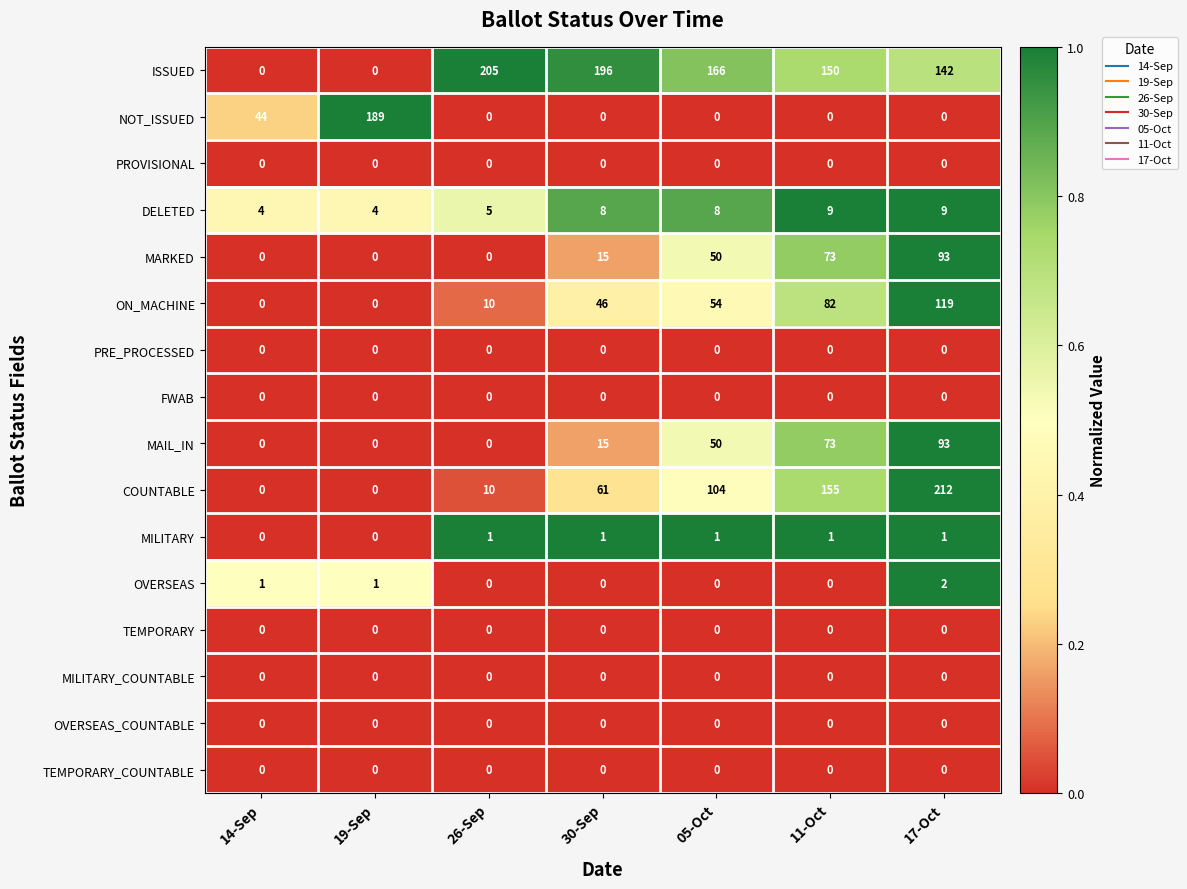

Count the MILITARY values in the range 0 to 1.

7